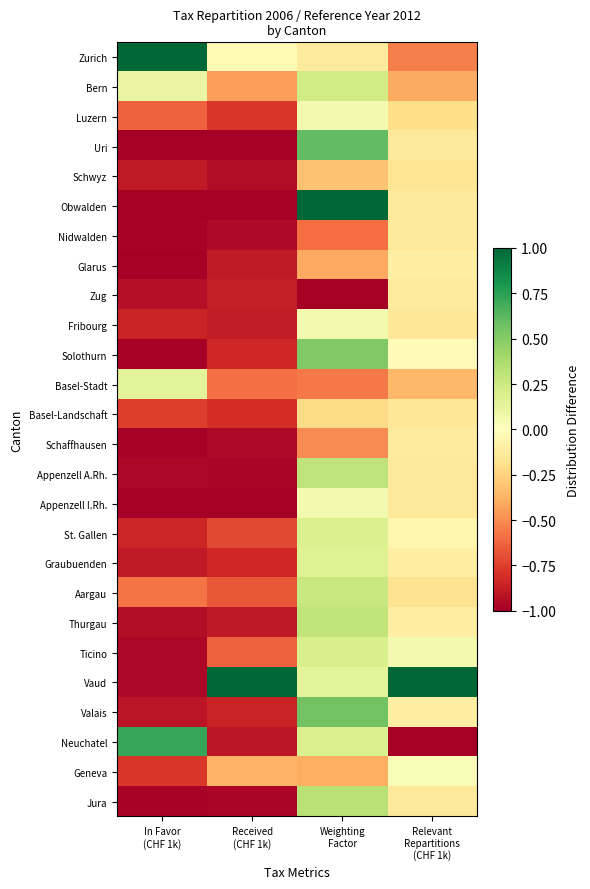

Reading left to right, list all the values displayed in this chart.

Zurich: In Favor
(CHF 1k)=1.0	Received
(CHF 1k)=-0.0	Weighting
Factor=-0.1	Relevant
Repartitions
(CHF 1k)=-0.5
Bern: In Favor
(CHF 1k)=0.1	Received
(CHF 1k)=-0.4	Weighting
Factor=0.2	Relevant
Repartitions
(CHF 1k)=-0.4
Luzern: In Favor
(CHF 1k)=-0.6	Received
(CHF 1k)=-0.8	Weighting
Factor=0.1	Relevant
Repartitions
(CHF 1k)=-0.2
Uri: In Favor
(CHF 1k)=-1.0	Received
(CHF 1k)=-1.0	Weighting
Factor=0.6	Relevant
Repartitions
(CHF 1k)=-0.1
Schwyz: In Favor
(CHF 1k)=-0.9	Received
(CHF 1k)=-0.9	Weighting
Factor=-0.3	Relevant
Repartitions
(CHF 1k)=-0.2
Obwalden: In Favor
(CHF 1k)=-1.0	Received
(CHF 1k)=-1.0	Weighting
Factor=1.0	Relevant
Repartitions
(CHF 1k)=-0.1
Nidwalden: In Favor
(CHF 1k)=-1.0	Received
(CHF 1k)=-1.0	Weighting
Factor=-0.6	Relevant
Repartitions
(CHF 1k)=-0.1
Glarus: In Favor
(CHF 1k)=-1.0	Received
(CHF 1k)=-0.9	Weighting
Factor=-0.4	Relevant
Repartitions
(CHF 1k)=-0.1
Zug: In Favor
(CHF 1k)=-0.9	Received
(CHF 1k)=-0.9	Weighting
Factor=-1.0	Relevant
Repartitions
(CHF 1k)=-0.1
Fribourg: In Favor
(CHF 1k)=-0.8	Received
(CHF 1k)=-0.9	Weighting
Factor=0.1	Relevant
Repartitions
(CHF 1k)=-0.1
Solothurn: In Favor
(CHF 1k)=-1.0	Received
(CHF 1k)=-0.8	Weighting
Factor=0.5	Relevant
Repartitions
(CHF 1k)=-0.0
Basel-Stadt: In Favor
(CHF 1k)=0.1	Received
(CHF 1k)=-0.6	Weighting
Factor=-0.6	Relevant
Repartitions
(CHF 1k)=-0.4
Basel-Landschaft: In Favor
(CHF 1k)=-0.8	Received
(CHF 1k)=-0.8	Weighting
Factor=-0.2	Relevant
Repartitions
(CHF 1k)=-0.2
Schaffhausen: In Favor
(CHF 1k)=-1.0	Received
(CHF 1k)=-1.0	Weighting
Factor=-0.5	Relevant
Repartitions
(CHF 1k)=-0.1
Appenzell A.Rh.: In Favor
(CHF 1k)=-1.0	Received
(CHF 1k)=-1.0	Weighting
Factor=0.3	Relevant
Repartitions
(CHF 1k)=-0.1
Appenzell I.Rh.: In Favor
(CHF 1k)=-1.0	Received
(CHF 1k)=-1.0	Weighting
Factor=0.1	Relevant
Repartitions
(CHF 1k)=-0.1
St. Gallen: In Favor
(CHF 1k)=-0.8	Received
(CHF 1k)=-0.7	Weighting
Factor=0.2	Relevant
Repartitions
(CHF 1k)=-0.1
Graubuenden: In Favor
(CHF 1k)=-0.9	Received
(CHF 1k)=-0.8	Weighting
Factor=0.2	Relevant
Repartitions
(CHF 1k)=-0.1
Aargau: In Favor
(CHF 1k)=-0.6	Received
(CHF 1k)=-0.7	Weighting
Factor=0.3	Relevant
Repartitions
(CHF 1k)=-0.2
Thurgau: In Favor
(CHF 1k)=-0.9	Received
(CHF 1k)=-0.9	Weighting
Factor=0.3	Relevant
Repartitions
(CHF 1k)=-0.1
Ticino: In Favor
(CHF 1k)=-1.0	Received
(CHF 1k)=-0.6	Weighting
Factor=0.2	Relevant
Repartitions
(CHF 1k)=0.1
Vaud: In Favor
(CHF 1k)=-1.0	Received
(CHF 1k)=1.0	Weighting
Factor=0.1	Relevant
Repartitions
(CHF 1k)=1.0
Valais: In Favor
(CHF 1k)=-0.9	Received
(CHF 1k)=-0.9	Weighting
Factor=0.6	Relevant
Repartitions
(CHF 1k)=-0.1
Neuchatel: In Favor
(CHF 1k)=0.7	Received
(CHF 1k)=-0.9	Weighting
Factor=0.2	Relevant
Repartitions
(CHF 1k)=-1.0
Geneva: In Favor
(CHF 1k)=-0.8	Received
(CHF 1k)=-0.4	Weighting
Factor=-0.4	Relevant
Repartitions
(CHF 1k)=0.0
Jura: In Favor
(CHF 1k)=-1.0	Received
(CHF 1k)=-1.0	Weighting
Factor=0.3	Relevant
Repartitions
(CHF 1k)=-0.1